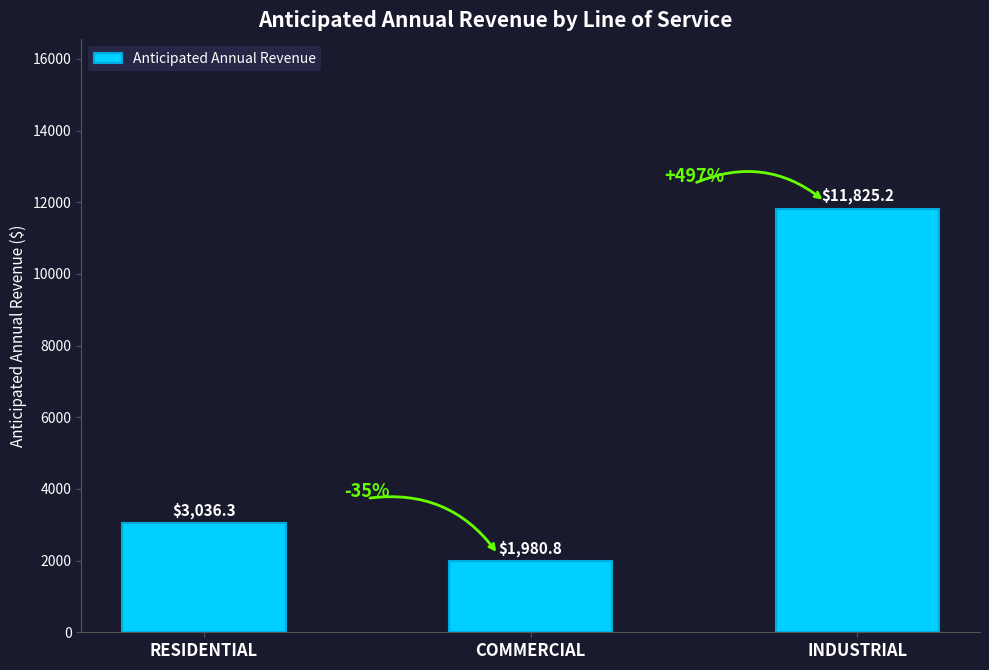

Does the chart contain any negative values?

No